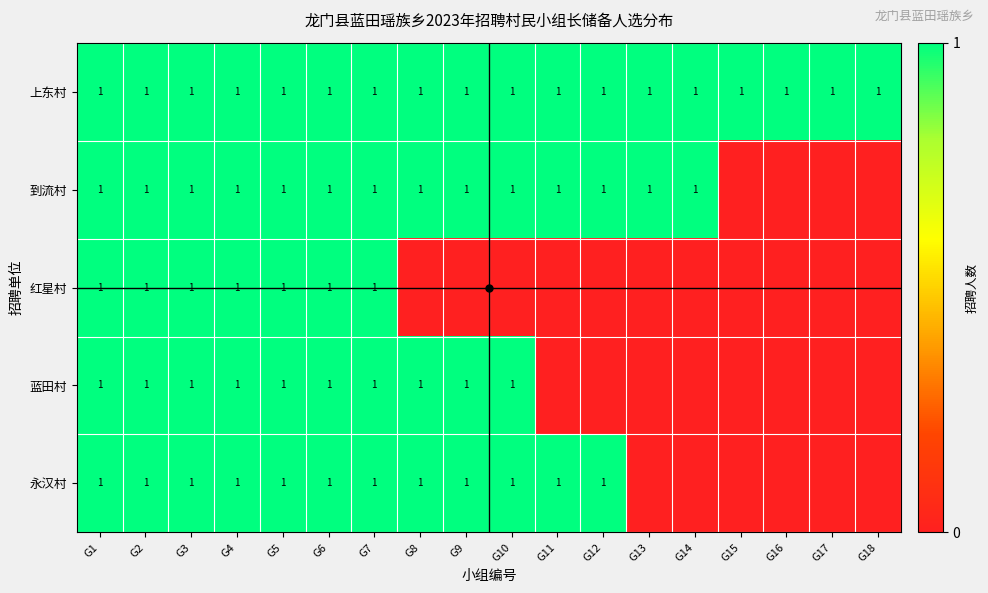

The 到流村 series shows 1 at G7. True or false?

True